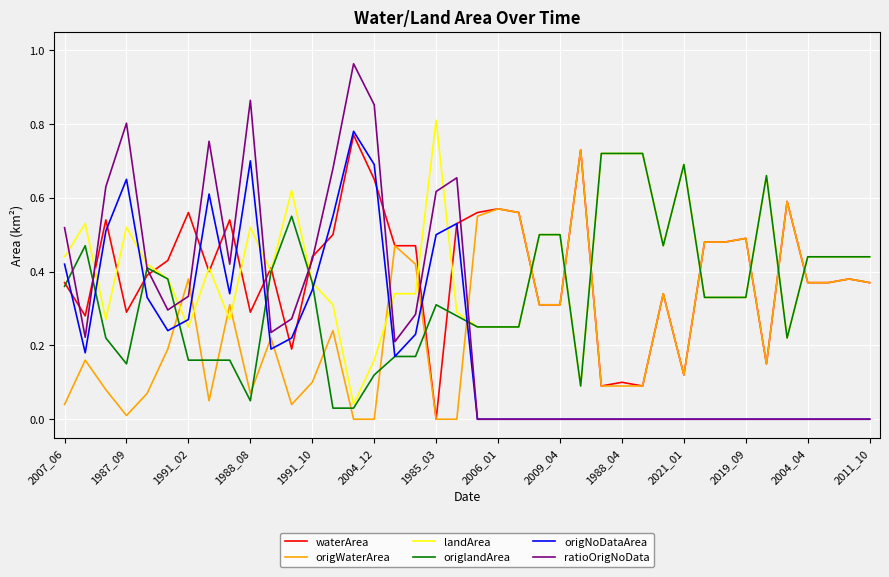

Which series has the widest spread of values?

ratioOrigNoData